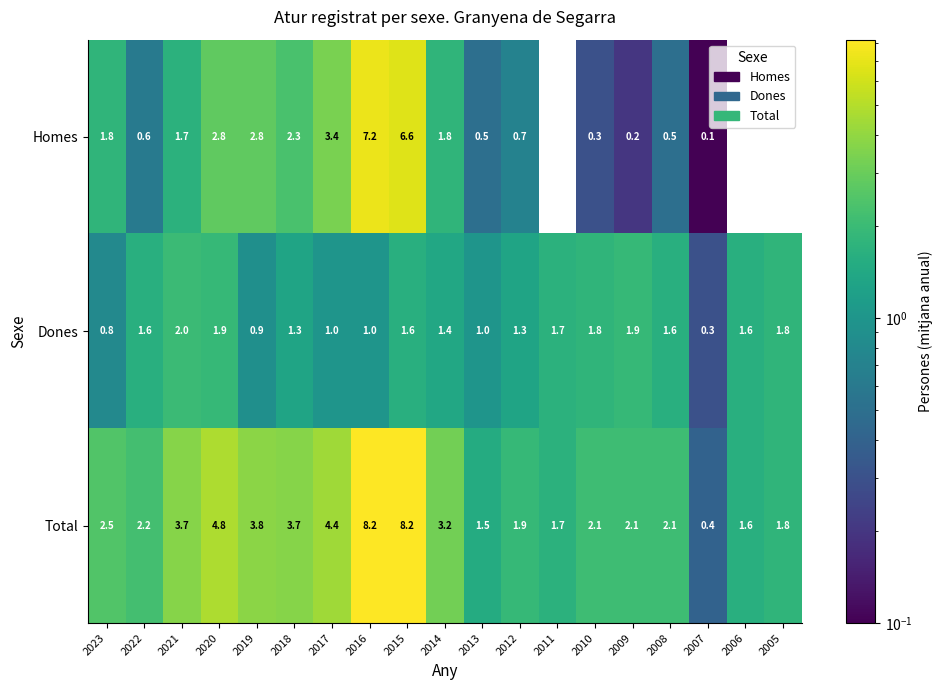

What is the maximum value shown in the chart?

8.2